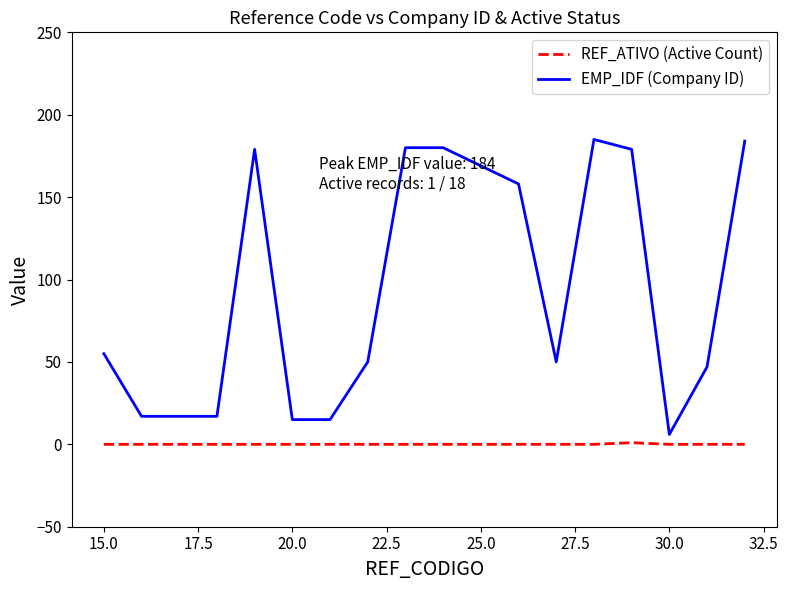

What is the minimum value for EMP_IDF (Company ID)?

6